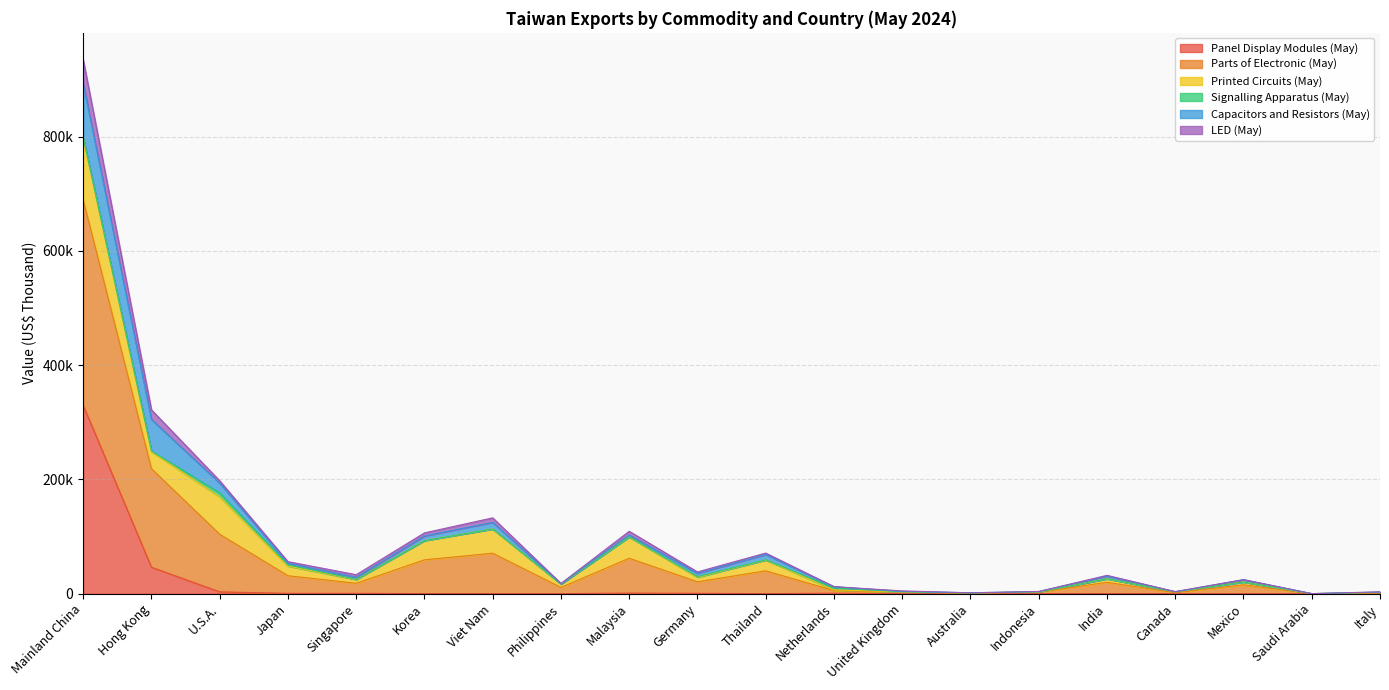

Does the chart have visible grid lines?

Yes